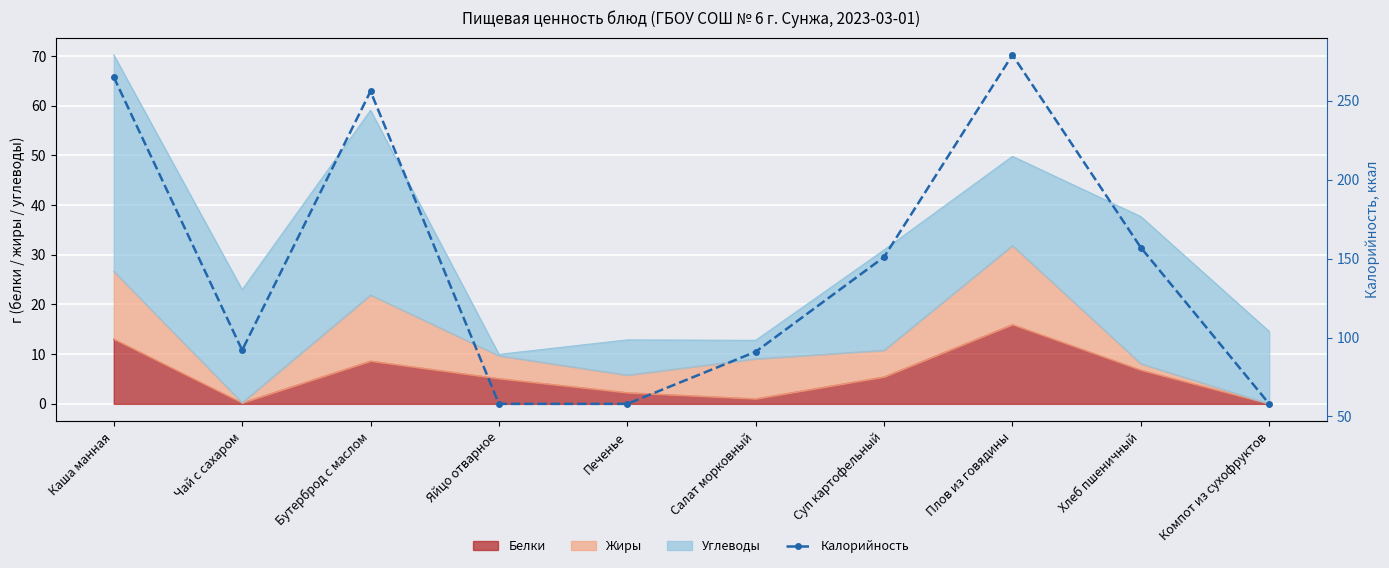

Reading left to right, transcribe all the data shown in this chart.

Каша манная=265	Чай с сахаром=92	Бутерброд с маслом=256	Яйцо отварное=58	Печенье=58	Салат морковный=91	Суп картофельный=151	Плов из говядины=279	Хлеб пшеничный=157	Компот из сухофруктов=58